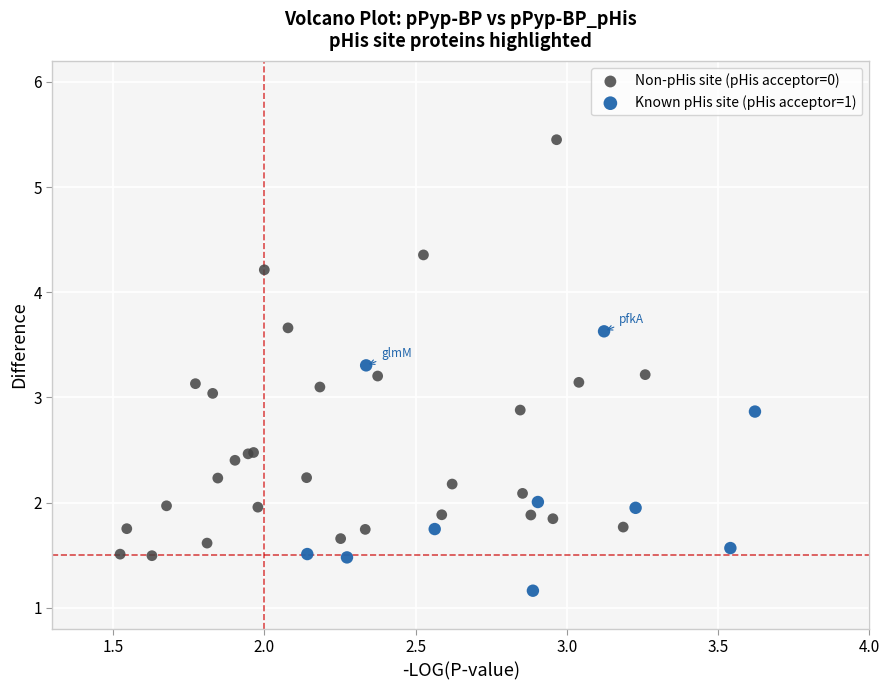

Which series contains the highest Y value?

Non-pHis site (pHis acceptor=0)